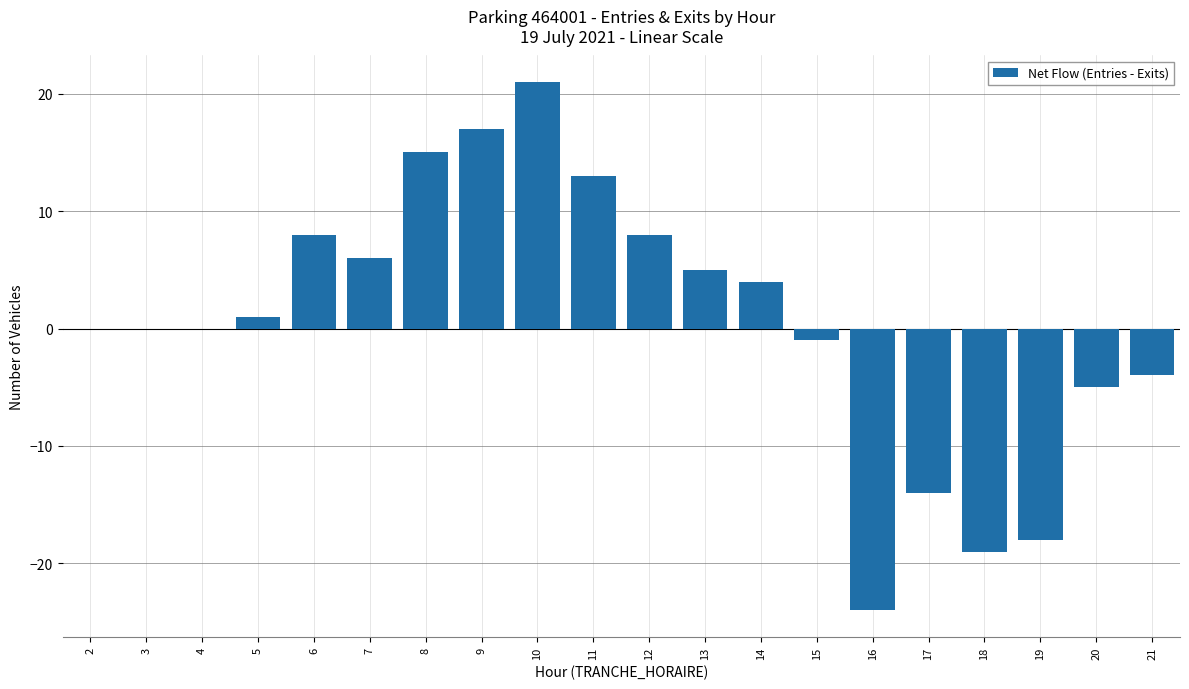

Count the number of categories in the chart.

20